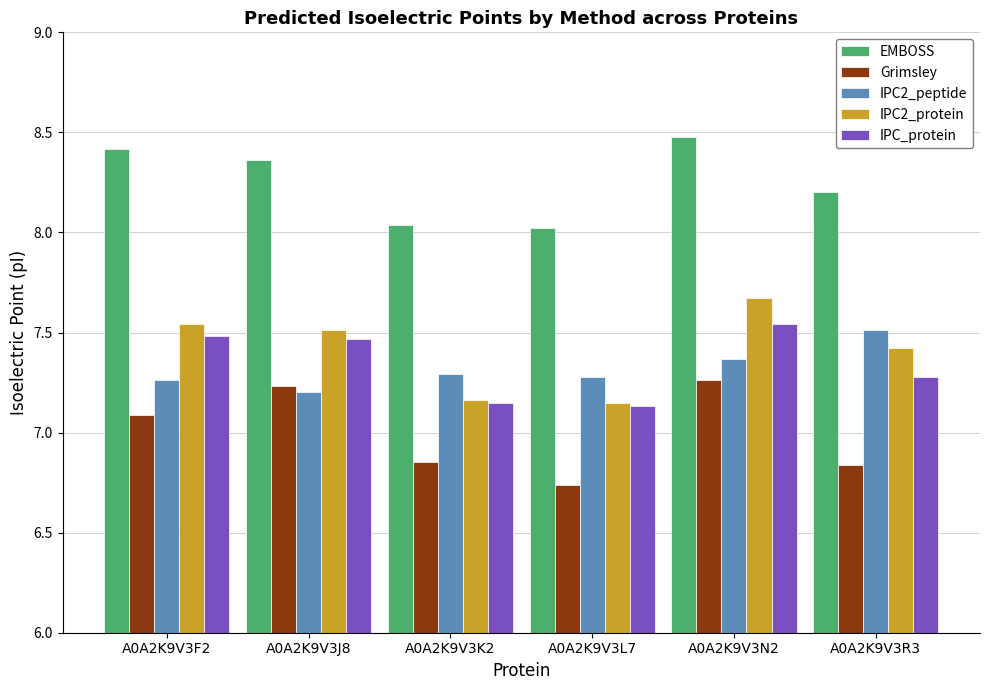

List the series in order of their peak value, highest first.

EMBOSS, IPC2_protein, IPC_protein, IPC2_peptide, Grimsley